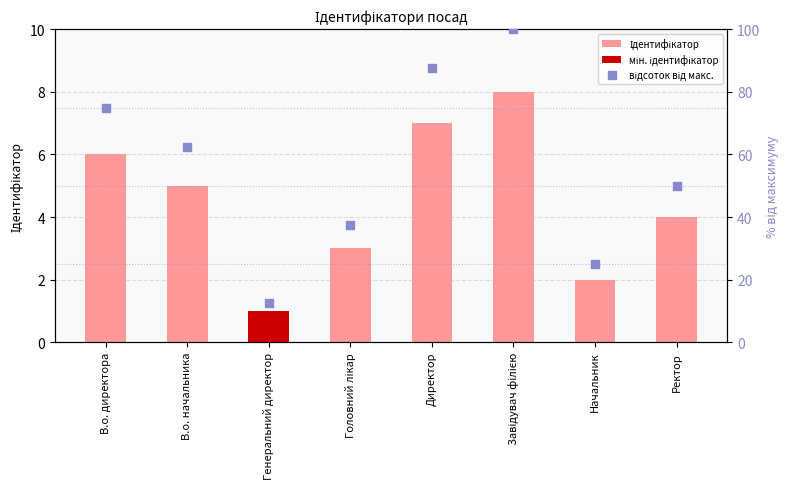

Which series has the widest spread of Y values?

відсоток від макс.